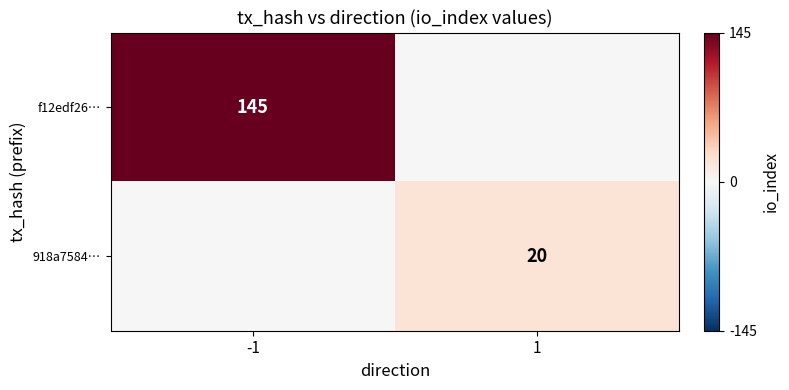

The value of f12edf26… at -1 is 145. True or false?

True